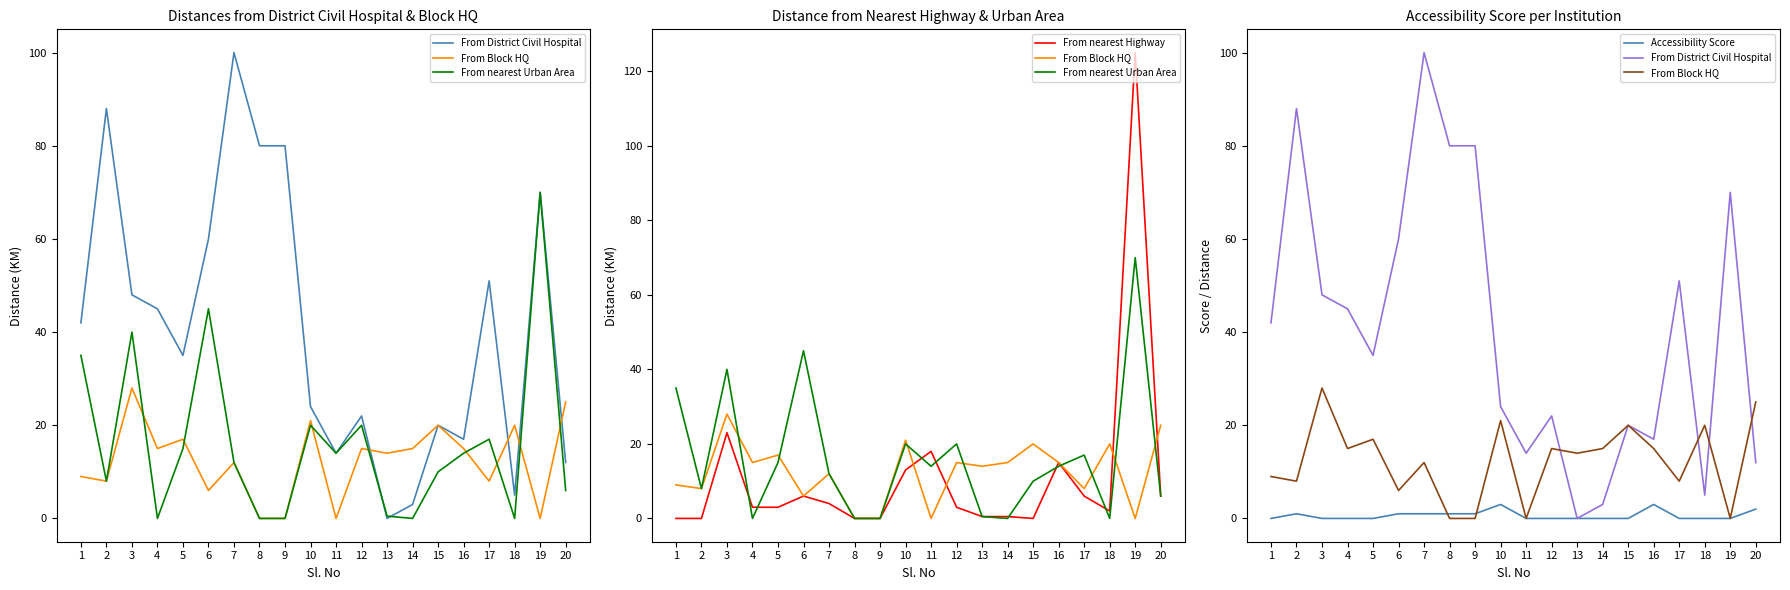

The Accessibility Score series shows 0.0 at 19. True or false?

True